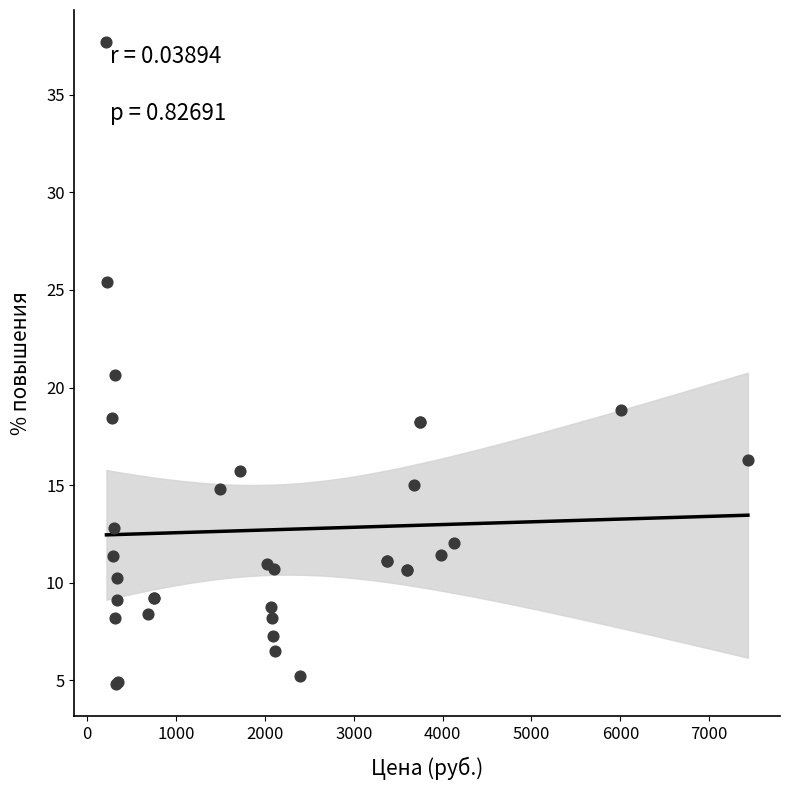

What Y value in the scatter plot is closest to 21?

20.6